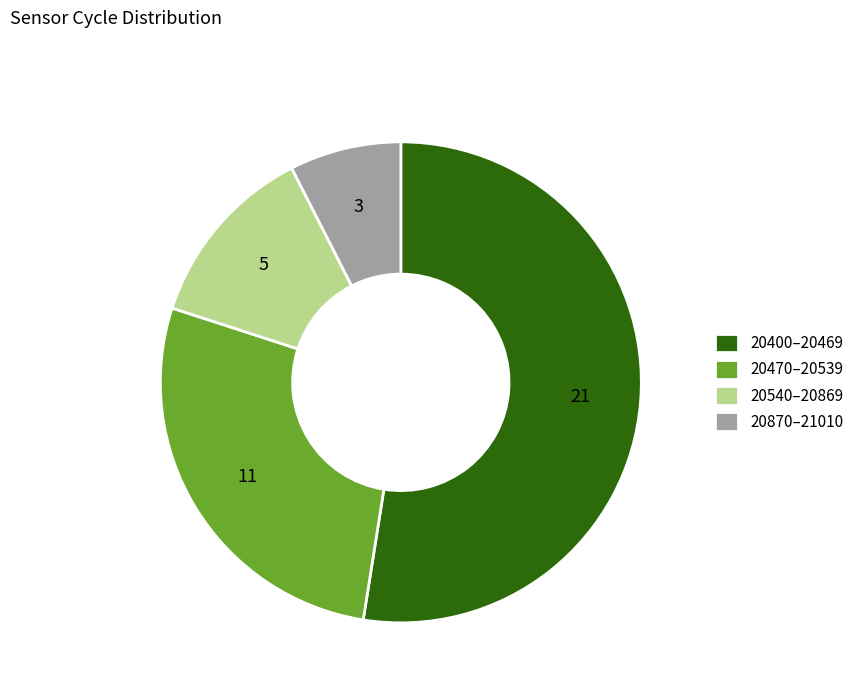

Does any single category account for the majority?

Yes